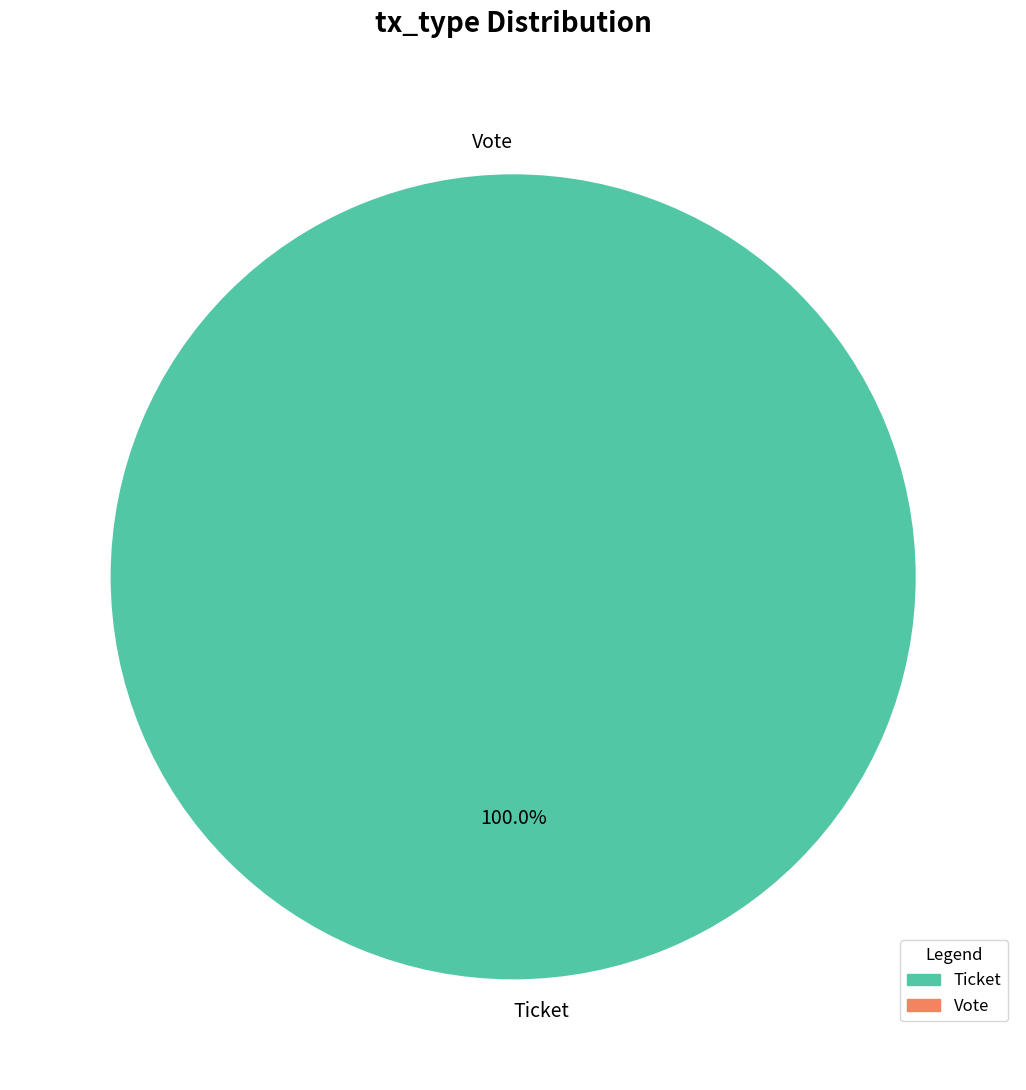

To the nearest percent, what is the average slice percentage?

50%